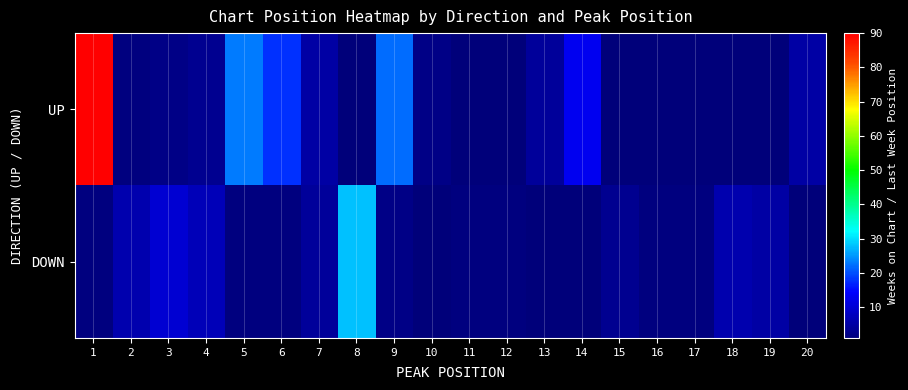

True or false: UP has a value of 2.0 at 10.

True